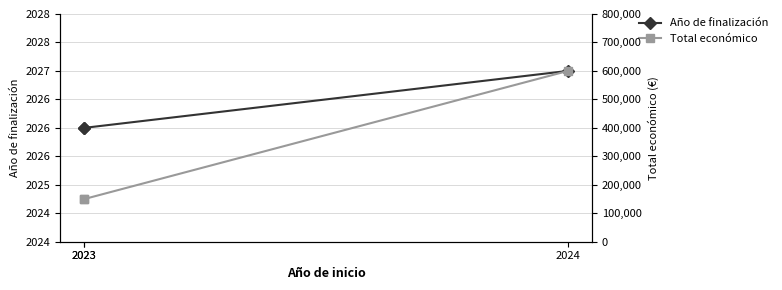

What is the approximate value of Total económico at 2024?

599927